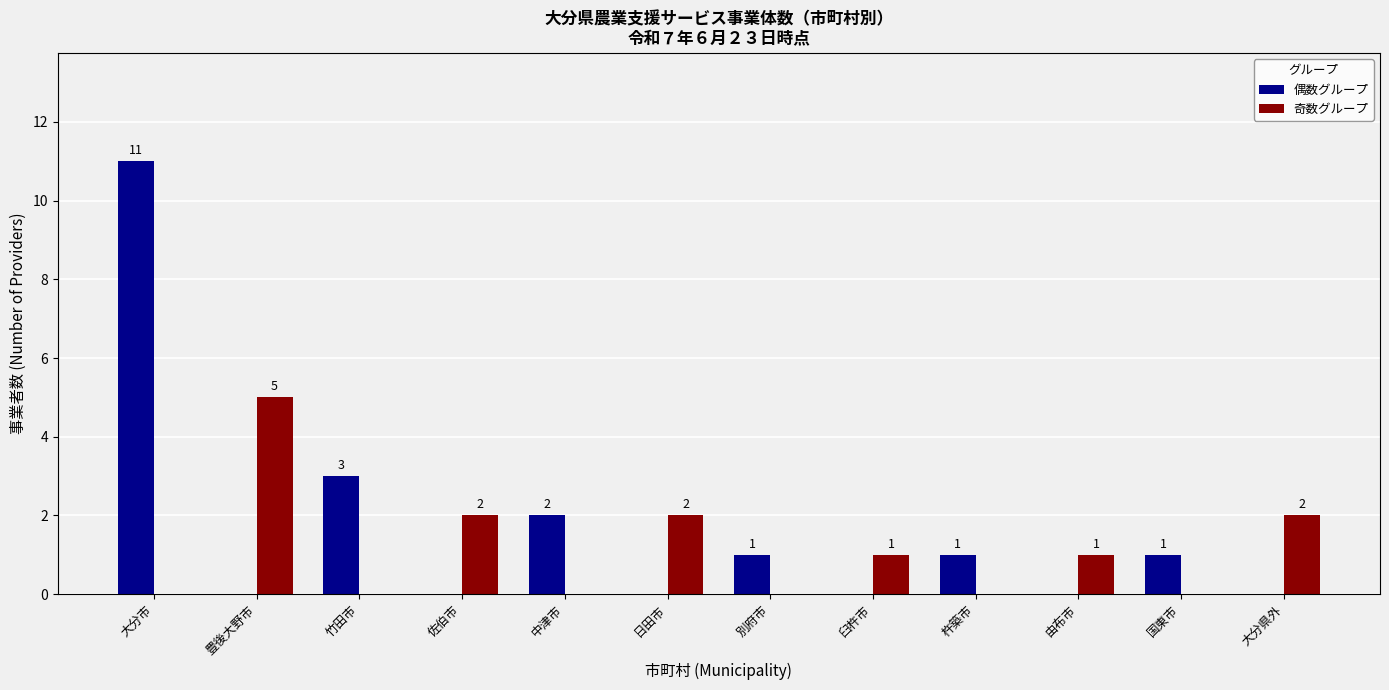

What is the sum of all 奇数グループ values?

13